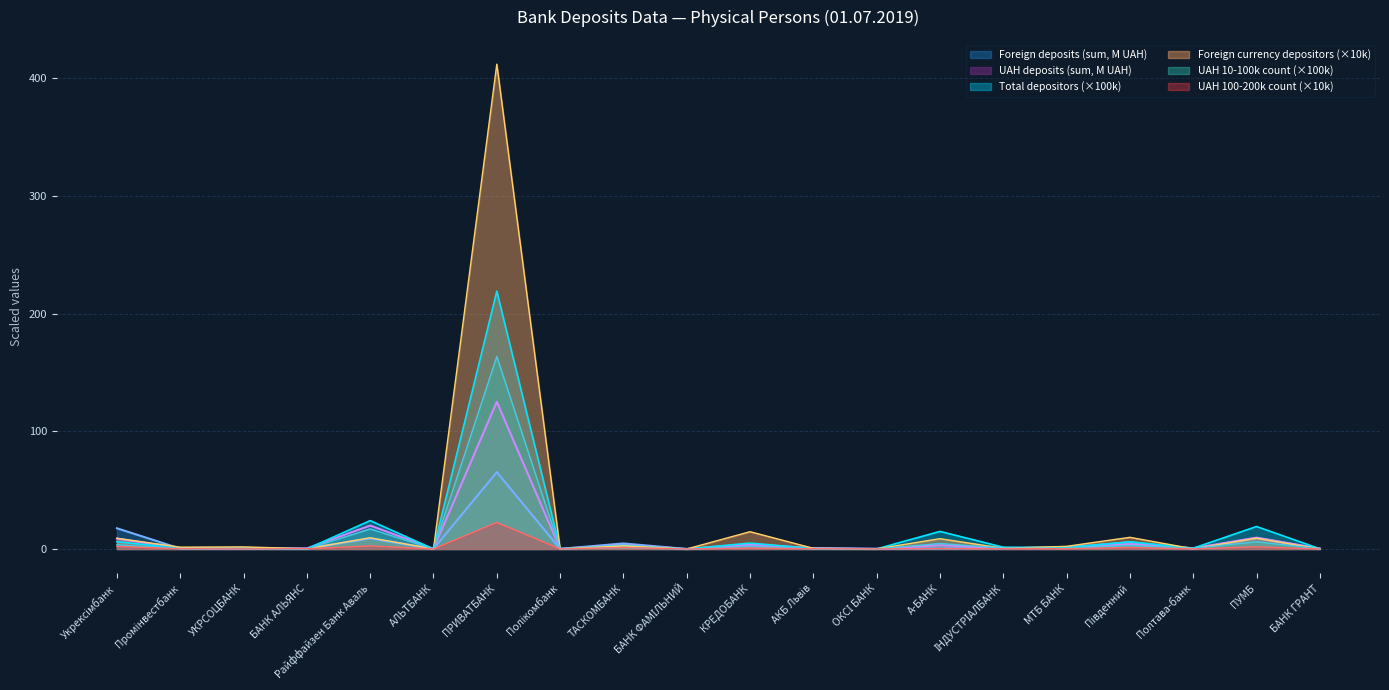

Does the chart display data point markers on the line(s)?

No